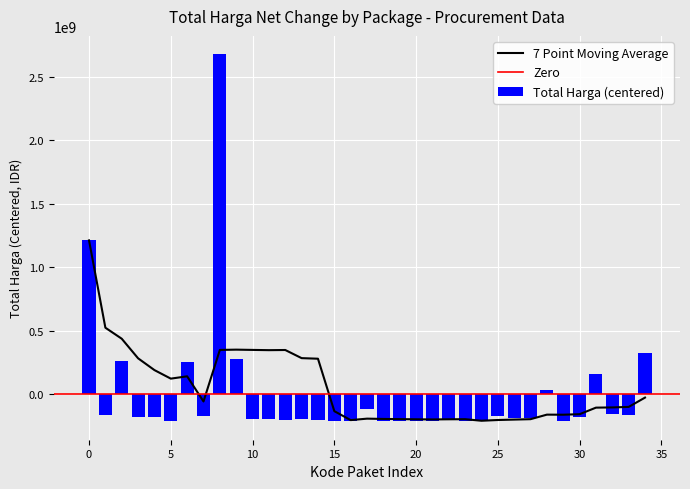

Are the bars grouped side by side (vs. stacked)?

No